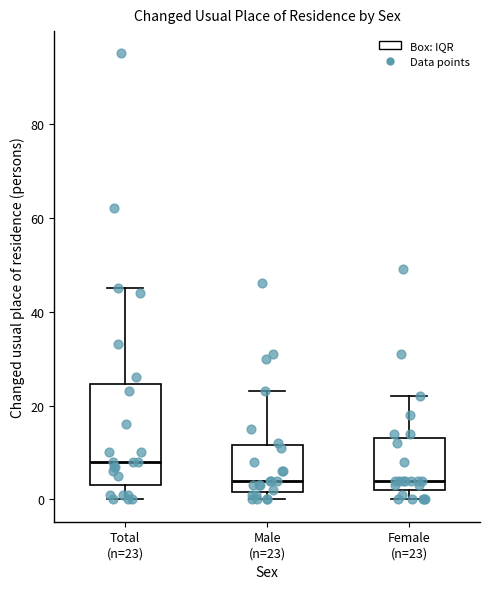

Reading left to right, transcribe this box plot: for each box, give where its median line is, the range the box spans, and where its two whiskers end, as read against the y-axis. The values are not printed on the chart, so give them approximately, as read against the axis.

Total (n=23): median 8, box 4 to 24, whiskers 0 to 46
Male (n=23): median 4, box 2 to 12, whiskers 0 to 24
Female (n=23): median 4, box 2 to 14, whiskers 0 to 22